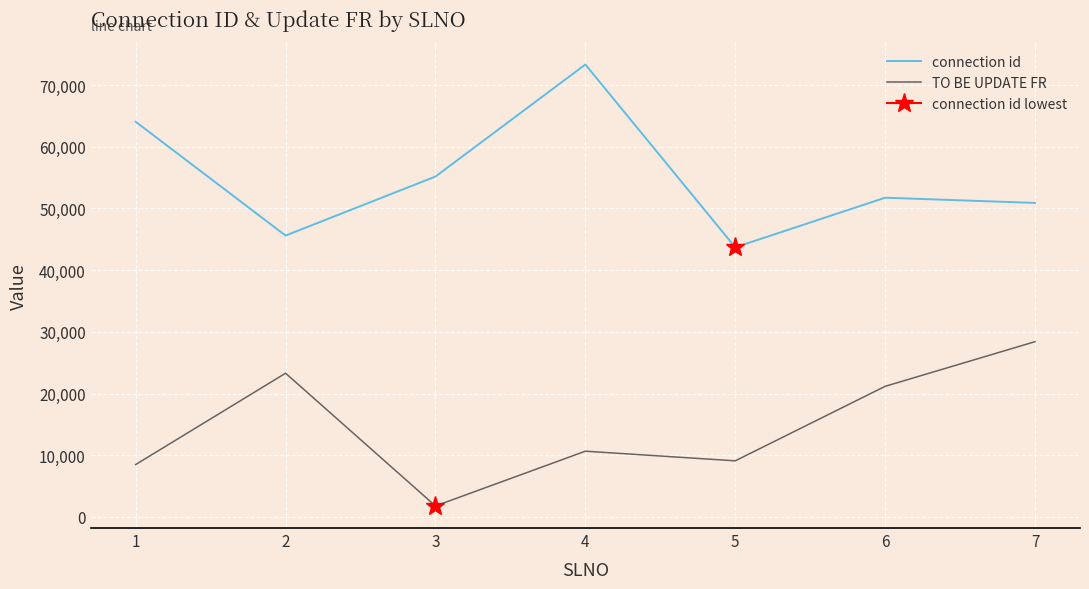

How many data points in TO BE UPDATE FR are above 10650?

3